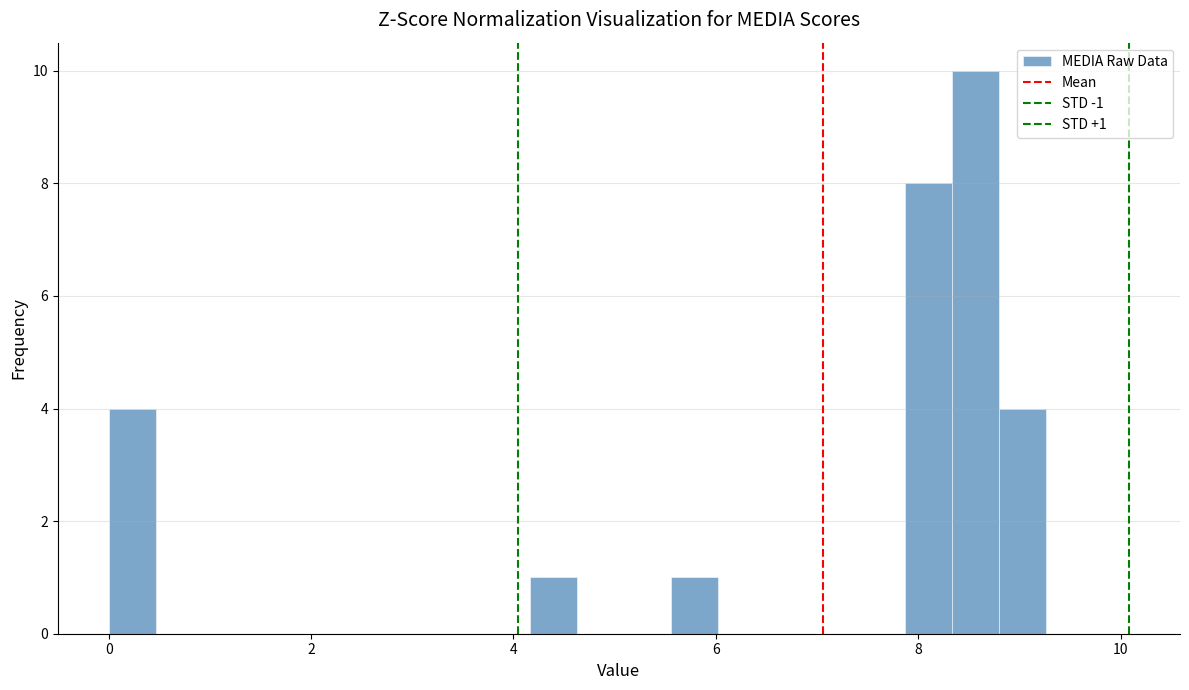

Around what value on the x-axis is the tallest bar? Give the approximate position of its centre, as read against the axis.

8.6